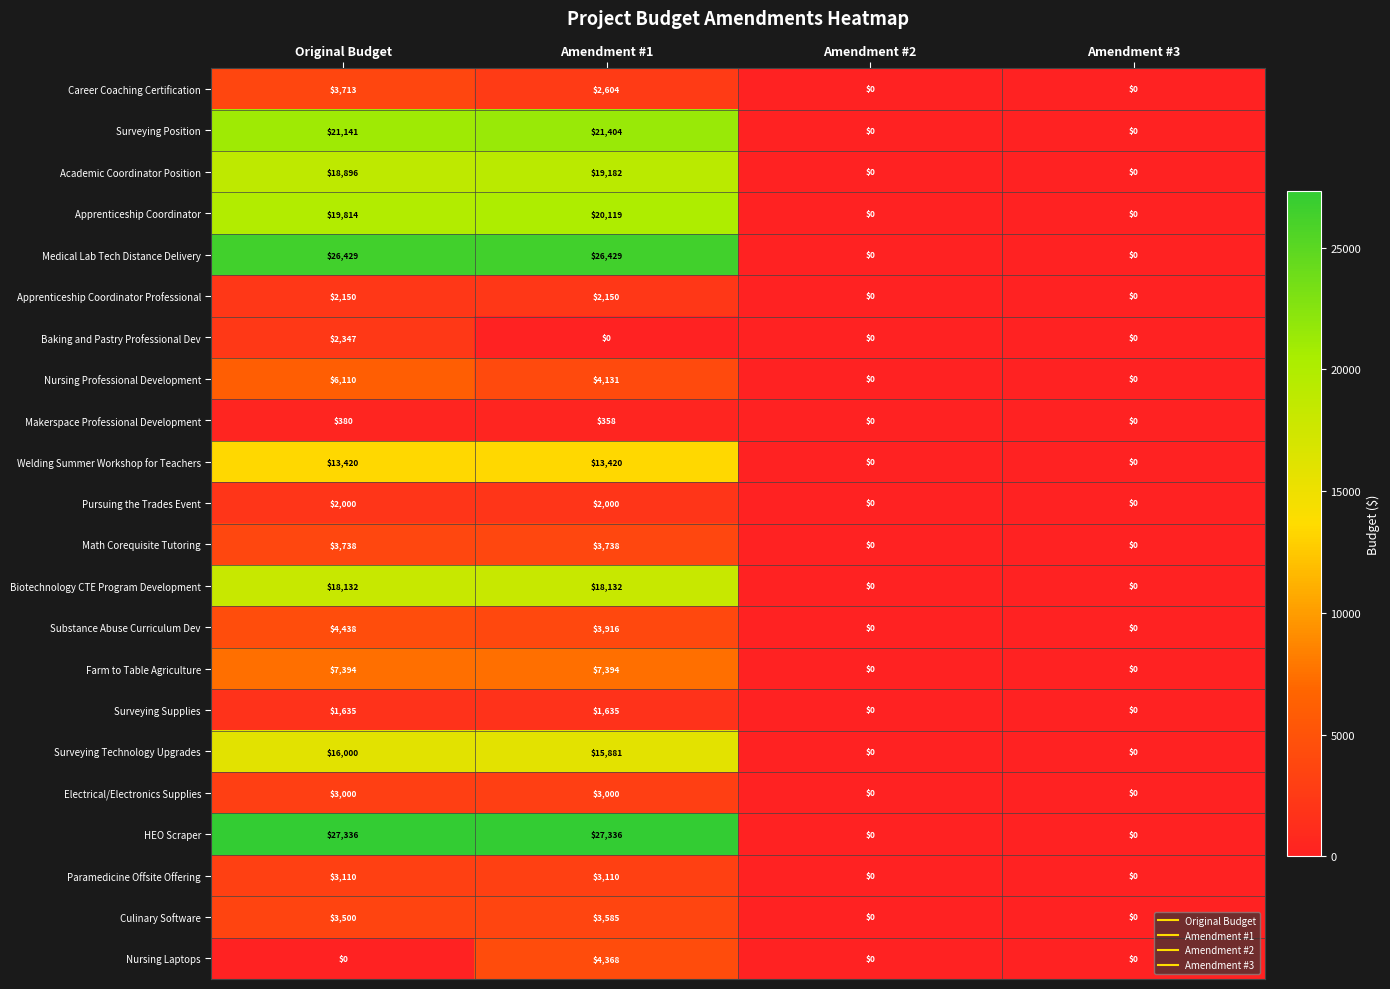

At which category is the sum across all series the highest?

Original Budget